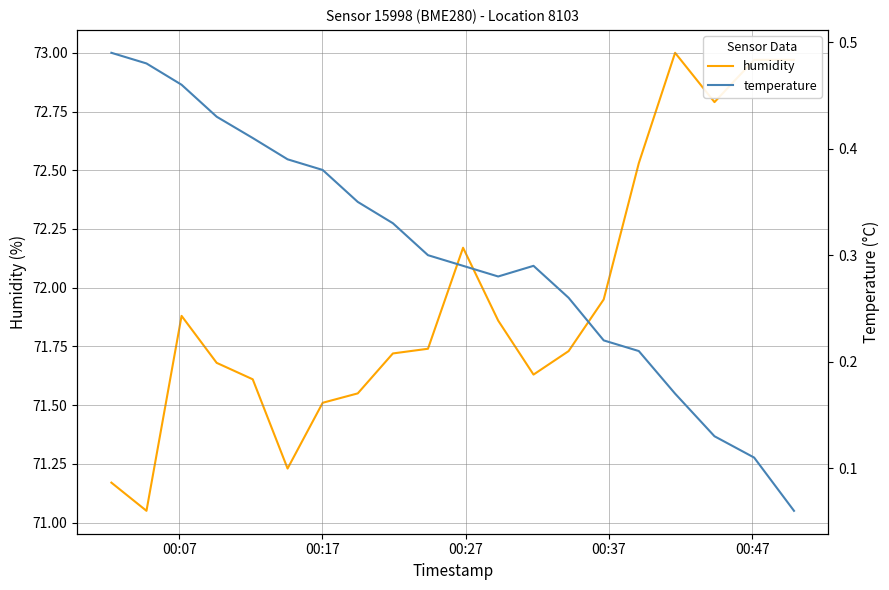

List the series in order of their peak value, highest first.

humidity, temperature